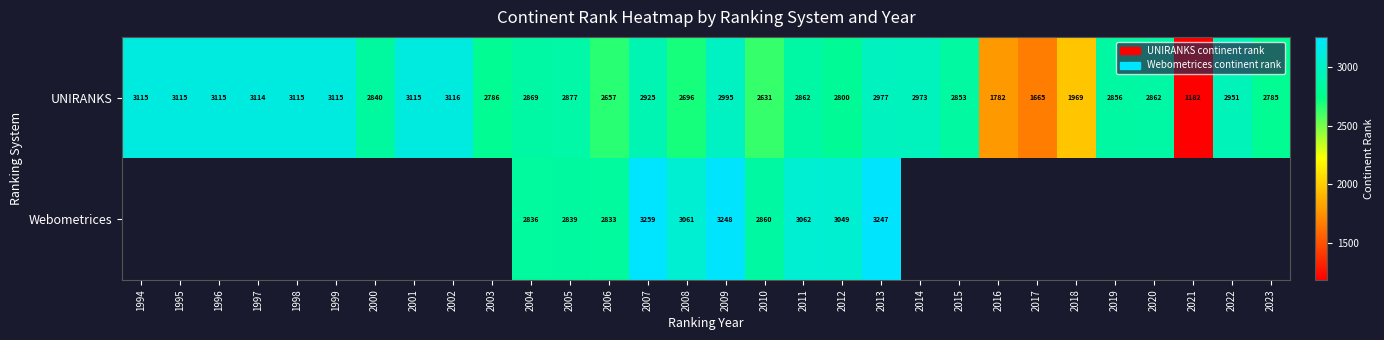

Which has a higher value, 2010 or 2022?

2022